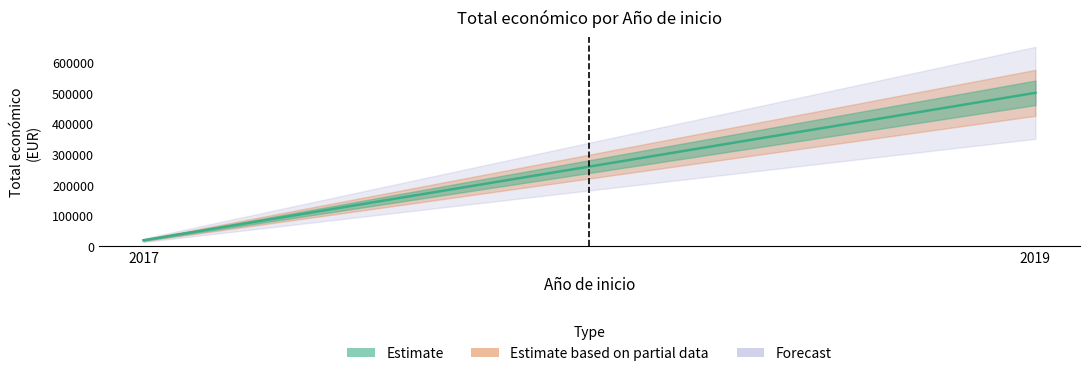

Read the value at 2019.

499930